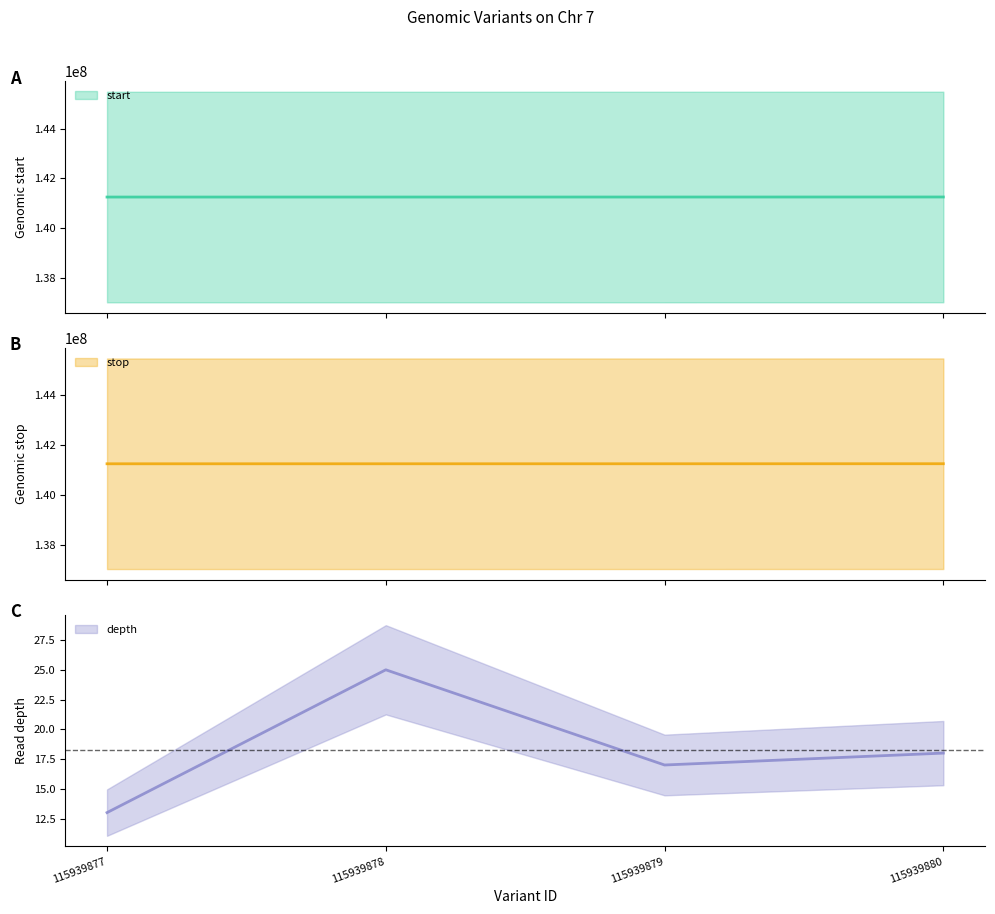

What is the difference between the maximum and second lowest values in the stop series?

1930